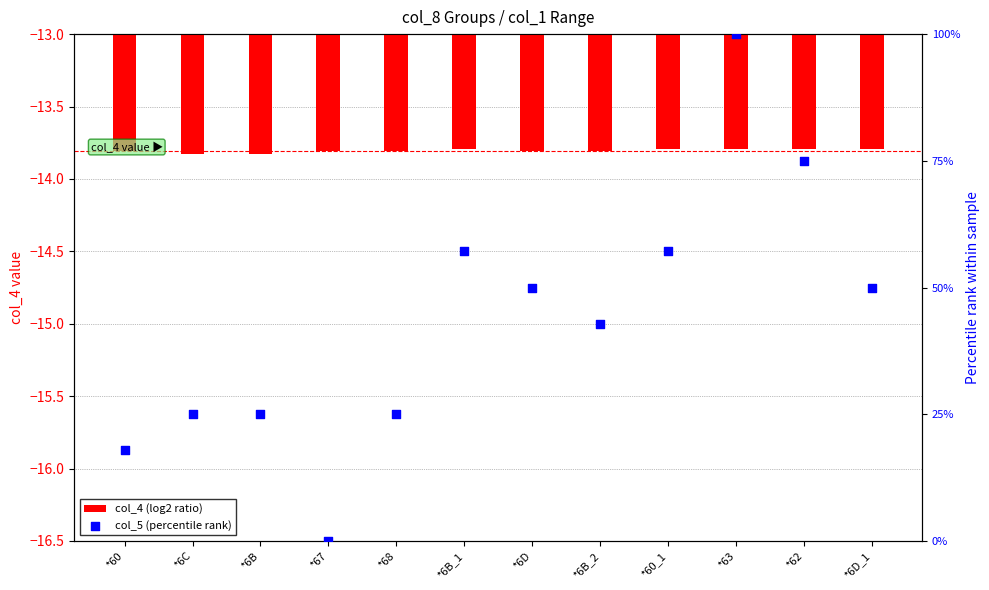

Which series contains the lowest Y value?

col_4 (log2 ratio)